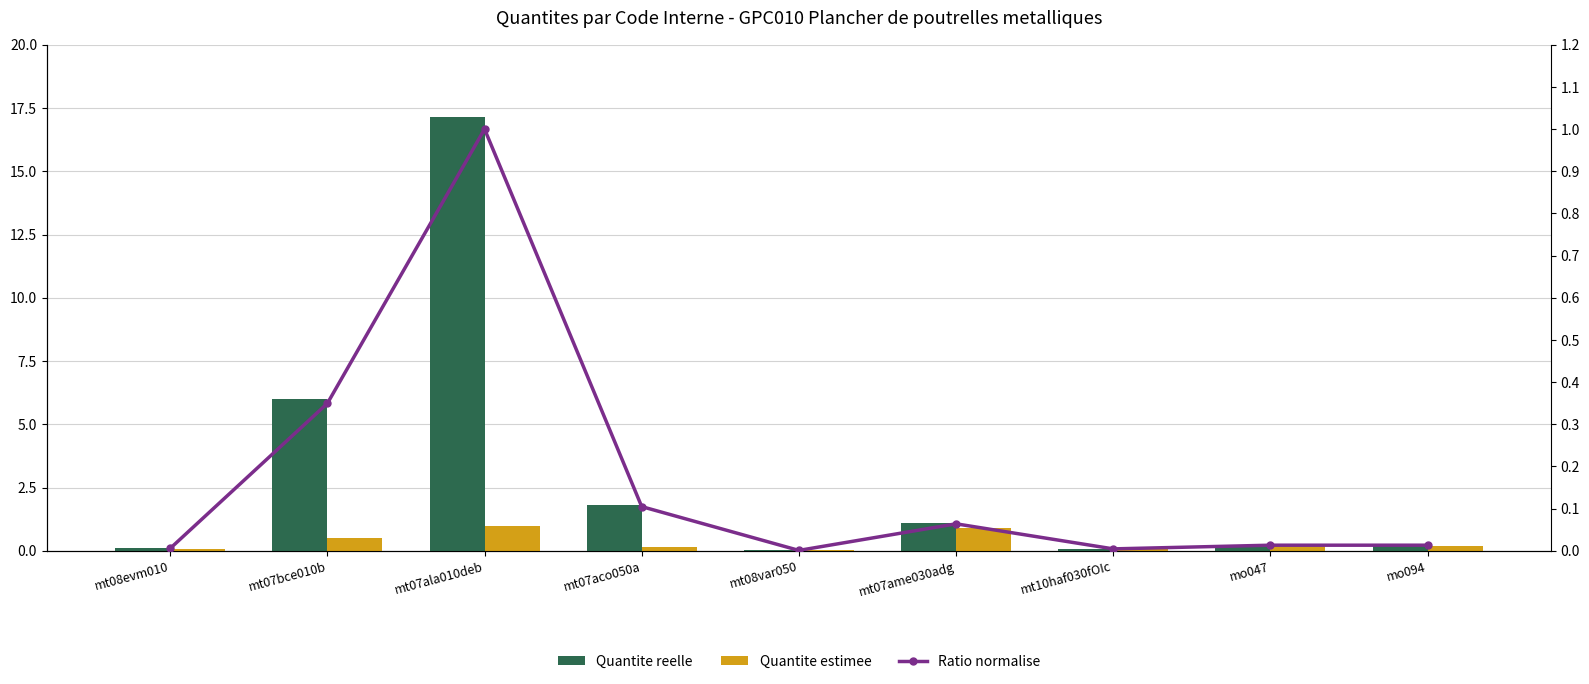

Reading right to left, list all the values displayed in this chart.

Quantite reelle: 0.2	0.2	0.1	1.1	0.0	1.8	17.2	6.0	0.1
Quantite estimee: 0.2	0.2	0.1	0.9	0.0	0.1	1.0	0.5	0.1
Ratio normalise: 0.0	0.0	0.0	0.1	0.0	0.1	1.0	0.3	0.0